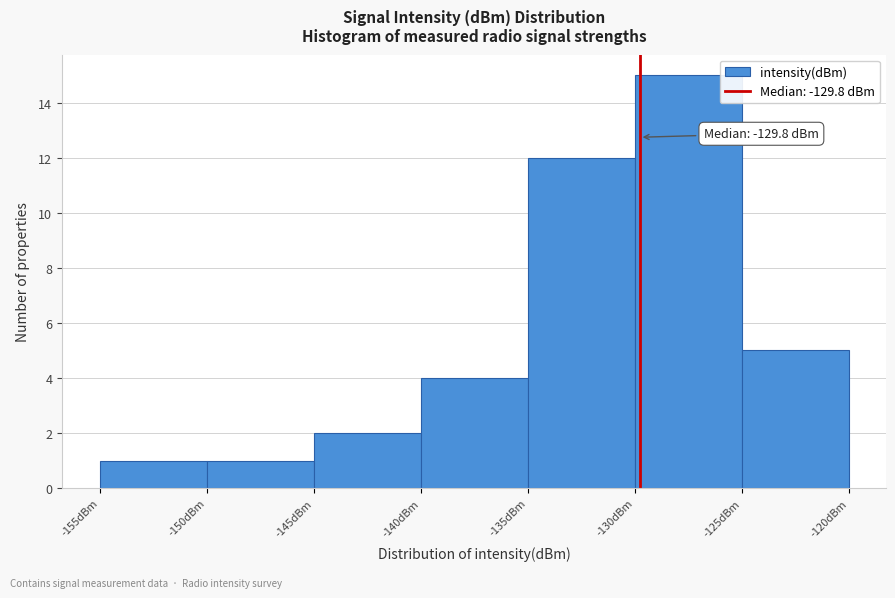

Which range on the x-axis has the tallest bar?

-130 to -125